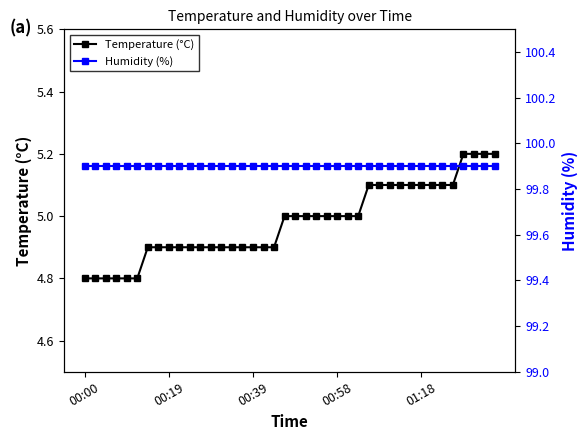

What is the sum of all Humidity (%) values?

3996.0